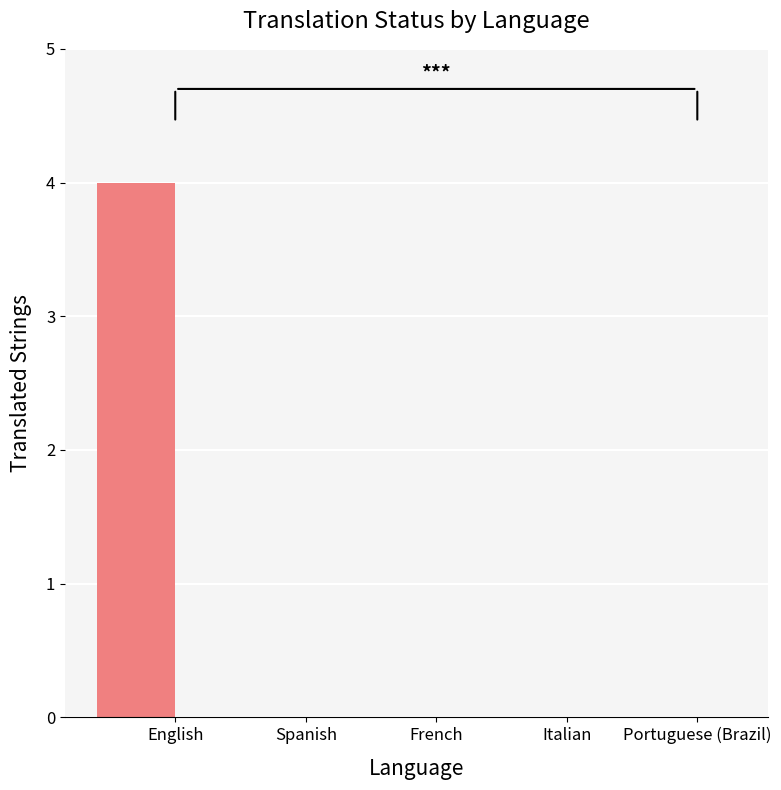

Reading right to left, extract all data points from this chart.

Portuguese (Brazil)=0	Italian=0	French=0	Spanish=0	English=4